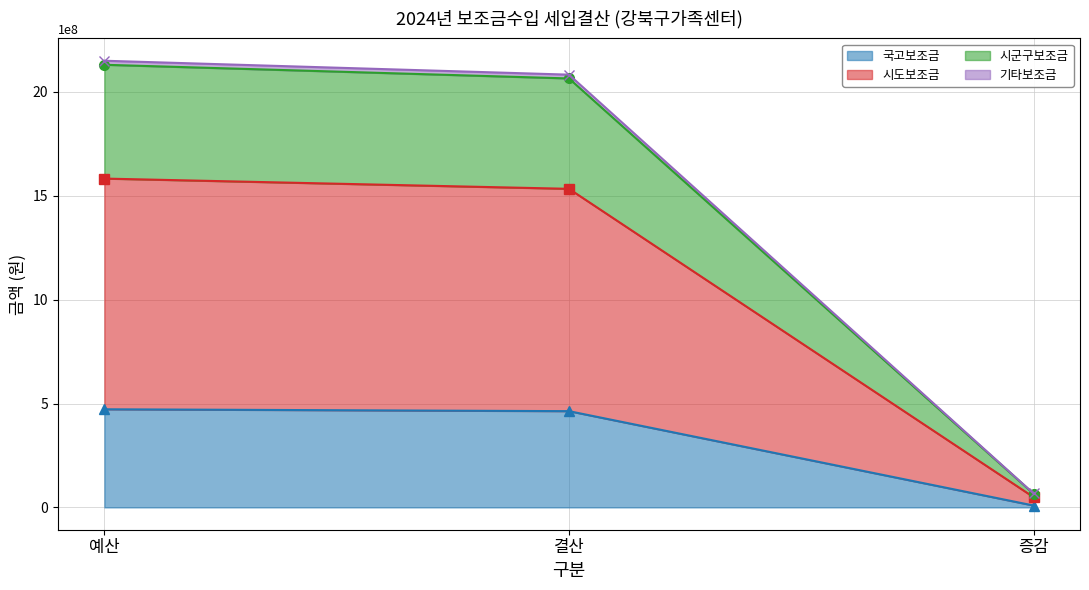

Does the chart have visible grid lines?

Yes